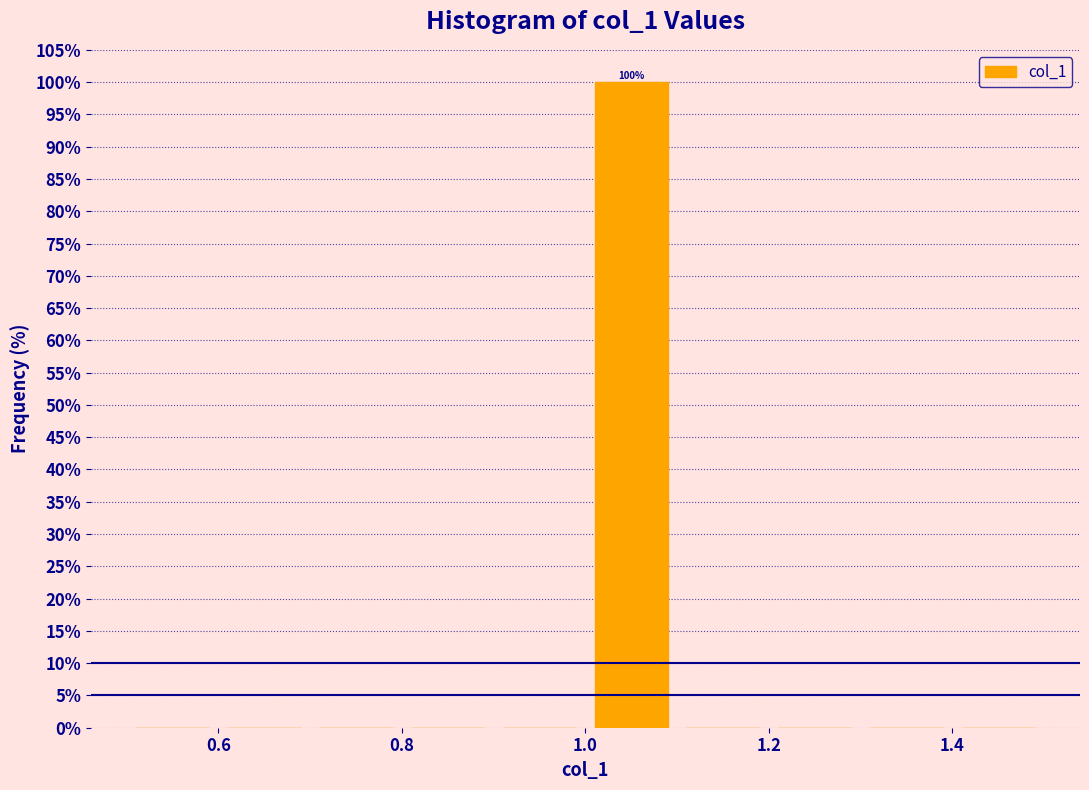

Which range on the x-axis has the tallest bar?

1.0 to 1.1